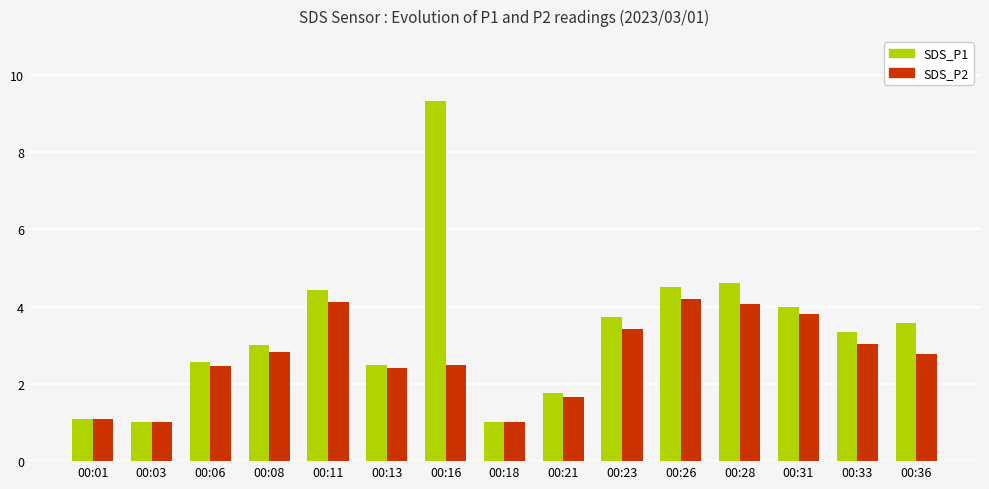

True or false: SDS_P1 has a value of 1.0 at 00:18.

True